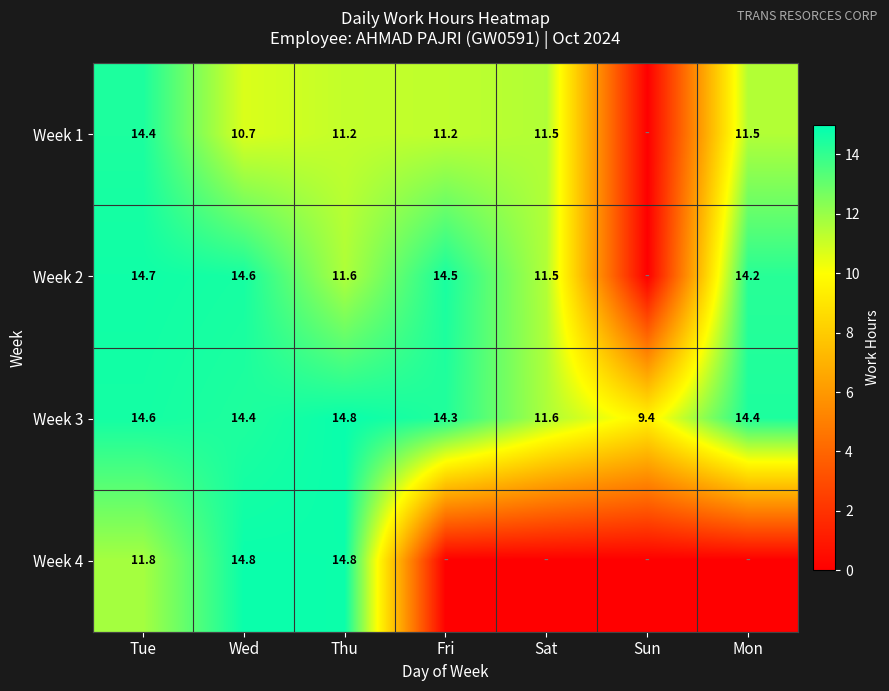

What is the sum of the Week 3 values at Tue and Thu?

29.4